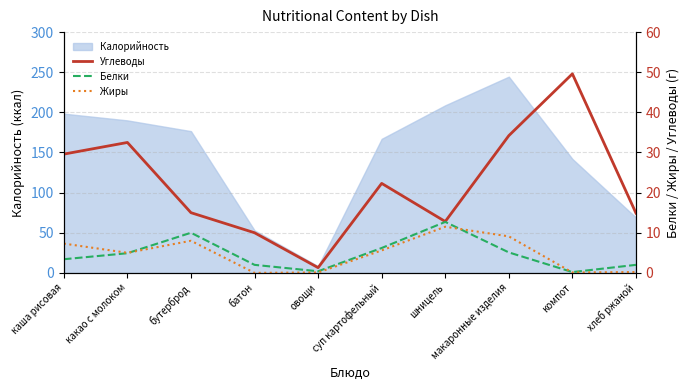

Is the value of Жиры at овощи greater than the value of Белки at хлеб ржаной?

No